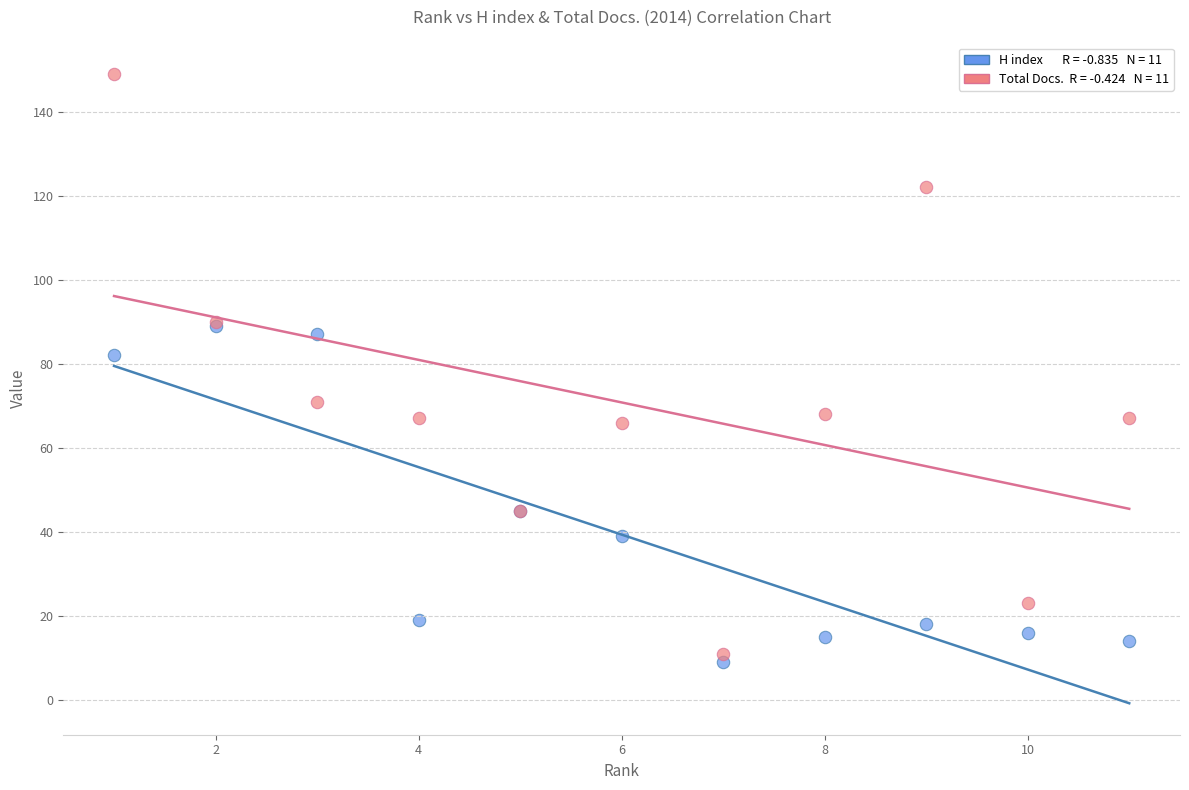

Across all series, what Y value is closest to 79?

82